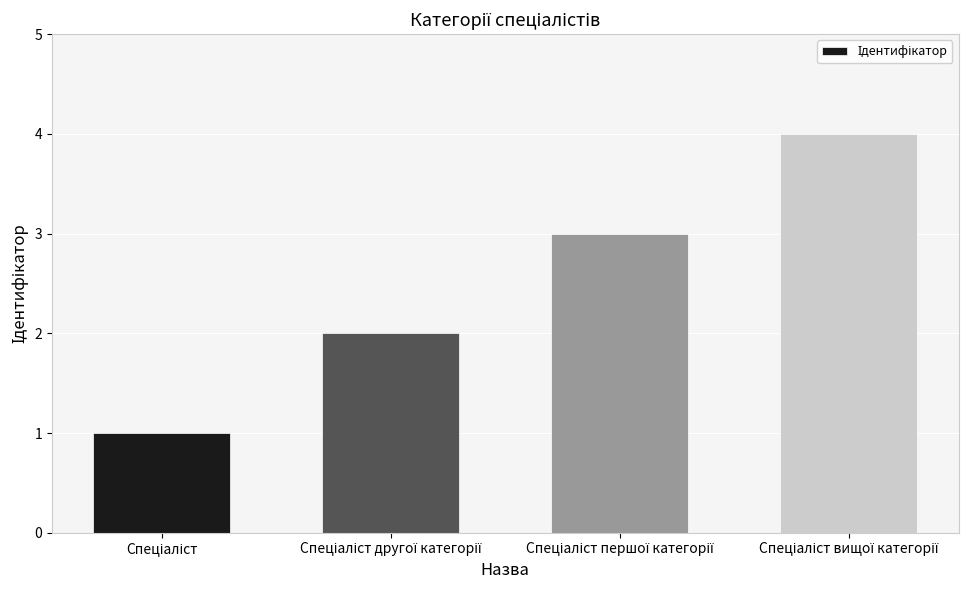

Reading left to right, list all the values displayed in this chart.

1	2	3	4